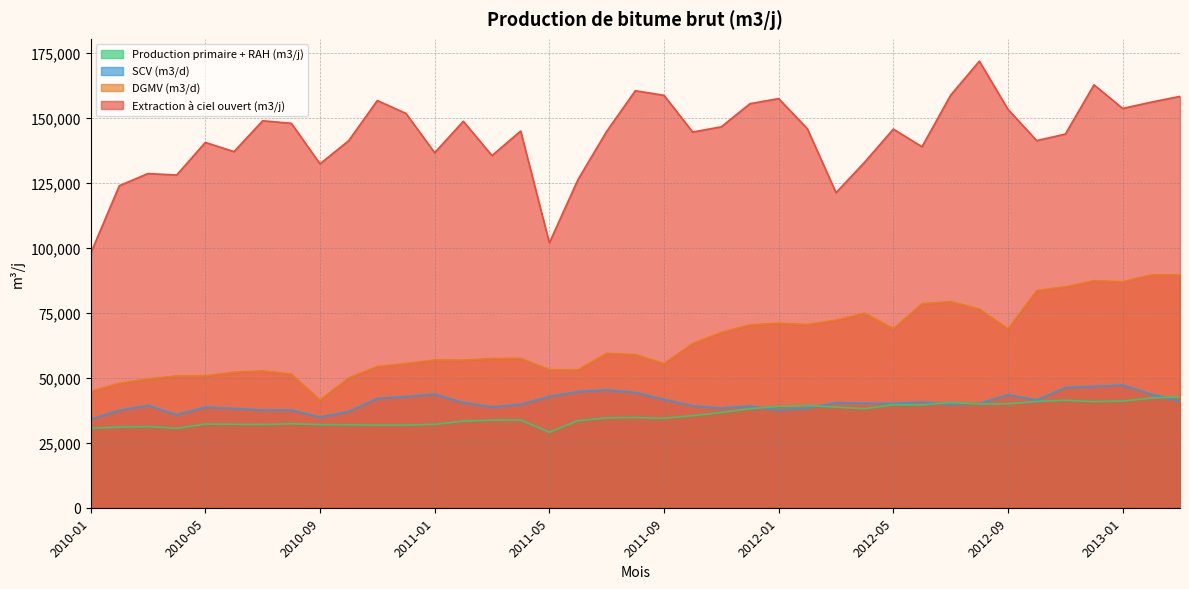

At which category does DGMV (m3/d) reach its first local peak?

2010-07